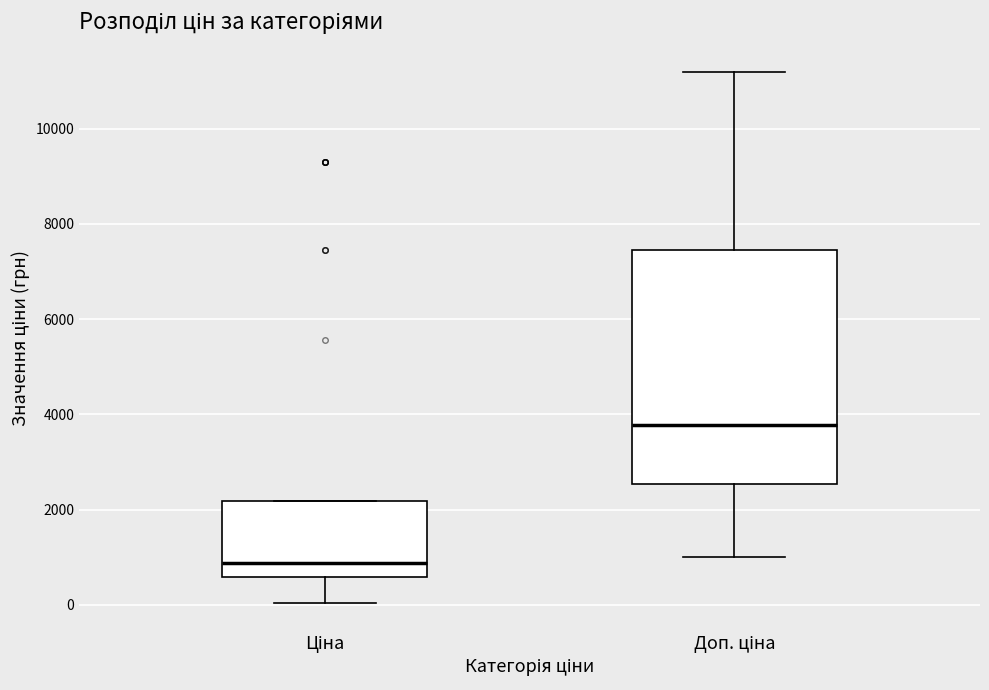

Which box has the lowest median line?

Ціна